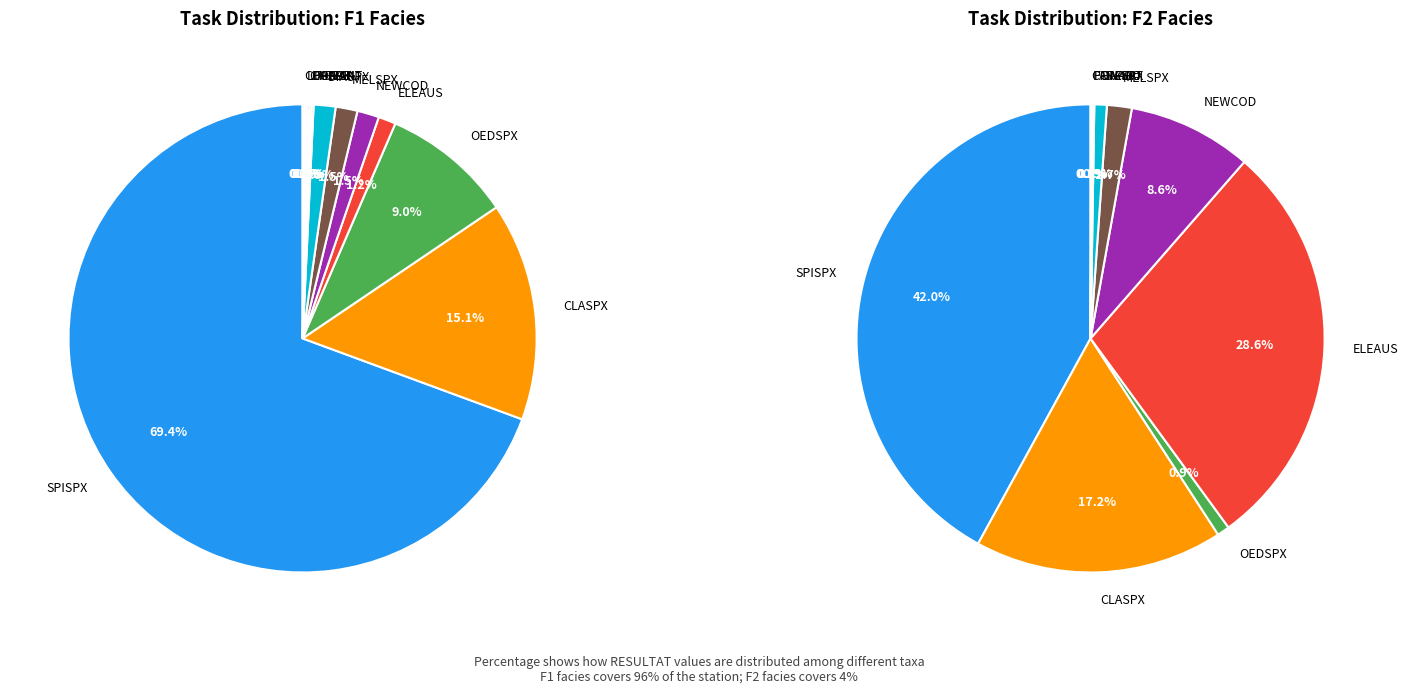

How many segments does this pie chart have?

12